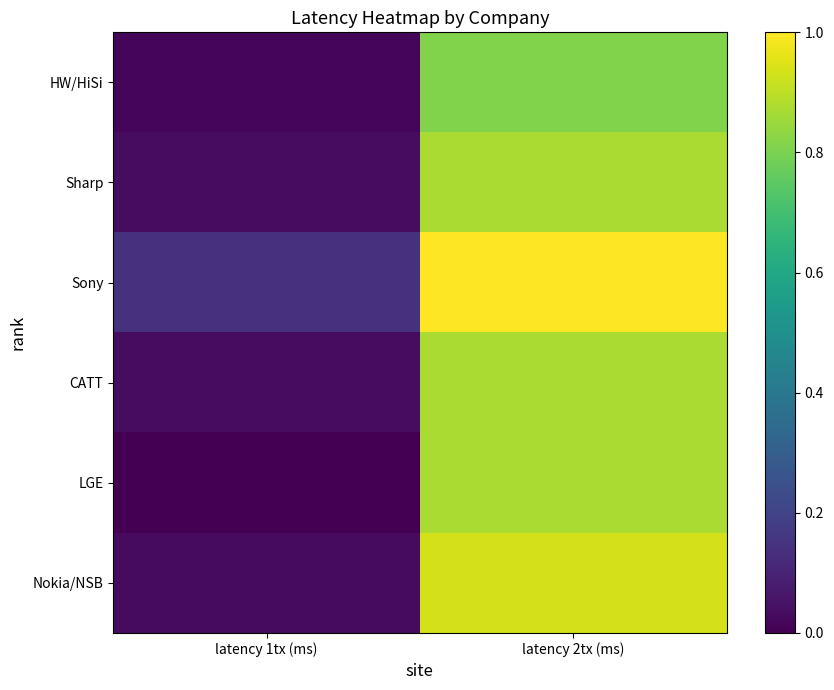

At how many categories does at least one series exceed 0?

2